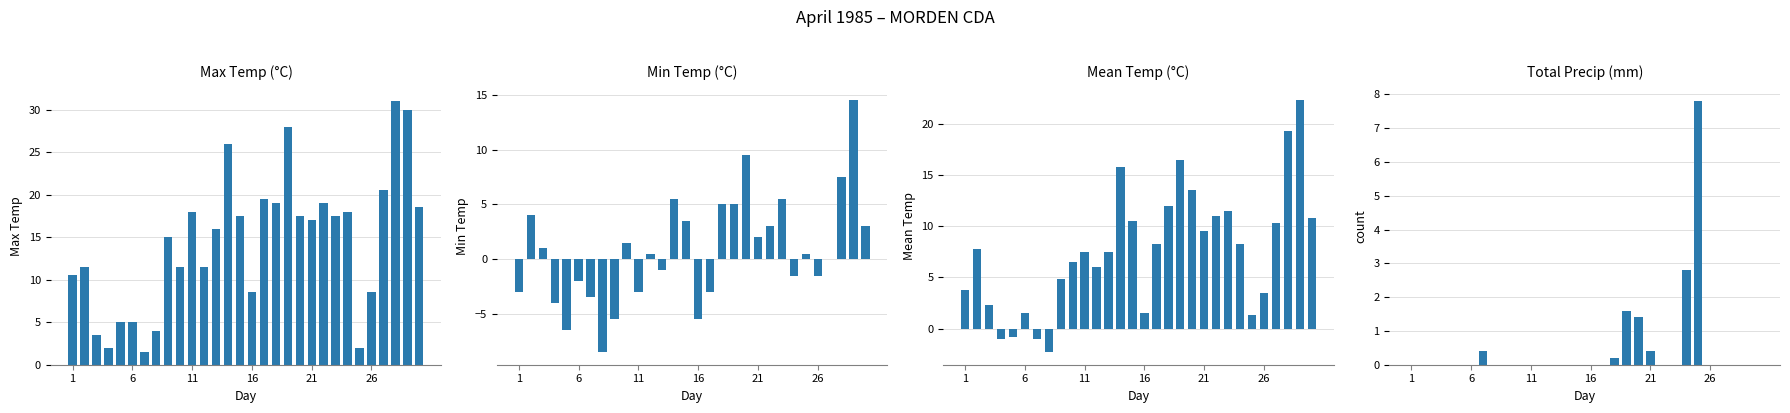

Reading left to right, list all the values displayed in this chart.

Max Temp (°C): 10.5	11.5	3.5	2.0	5.0	5.0	1.5	4.0	15.0	11.5	18.0	11.5	16.0	26.0	17.5	8.5	19.5	19.0	28.0	17.5	17.0	19.0	17.5	18.0	2.0	8.5	20.5	31.0	30.0	18.5
Min Temp (°C): -3.0	4.0	1.0	-4.0	-6.5	-2.0	-3.5	-8.5	-5.5	1.5	-3.0	0.5	-1.0	5.5	3.5	-5.5	-3.0	5.0	5.0	9.5	2.0	3.0	5.5	-1.5	0.5	-1.5	0.0	7.5	14.5	3.0
Mean Temp (°C): 3.8	7.8	2.3	-1.0	-0.8	1.5	-1.0	-2.3	4.8	6.5	7.5	6.0	7.5	15.8	10.5	1.5	8.3	12.0	16.5	13.5	9.5	11.0	11.5	8.3	1.3	3.5	10.3	19.3	22.3	10.8
Total Precip (mm): 0.0	0.0	0.0	0.0	0.0	0.0	0.4	0.0	0.0	0.0	0.0	0.0	0.0	0.0	0.0	0.0	0.0	0.2	1.6	1.4	0.4	0.0	0.0	2.8	7.8	0.0	0.0	0.0	0.0	0.0